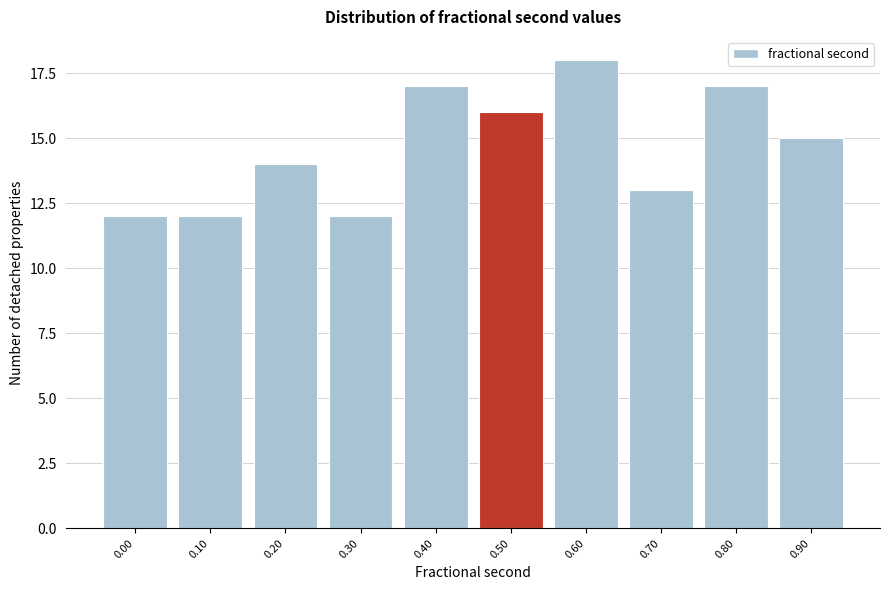

Reading left to right, list all the values displayed in this chart.

0.00=12	0.10=12	0.20=14	0.30=12	0.40=17	0.50=16	0.60=18	0.70=13	0.80=17	0.90=15